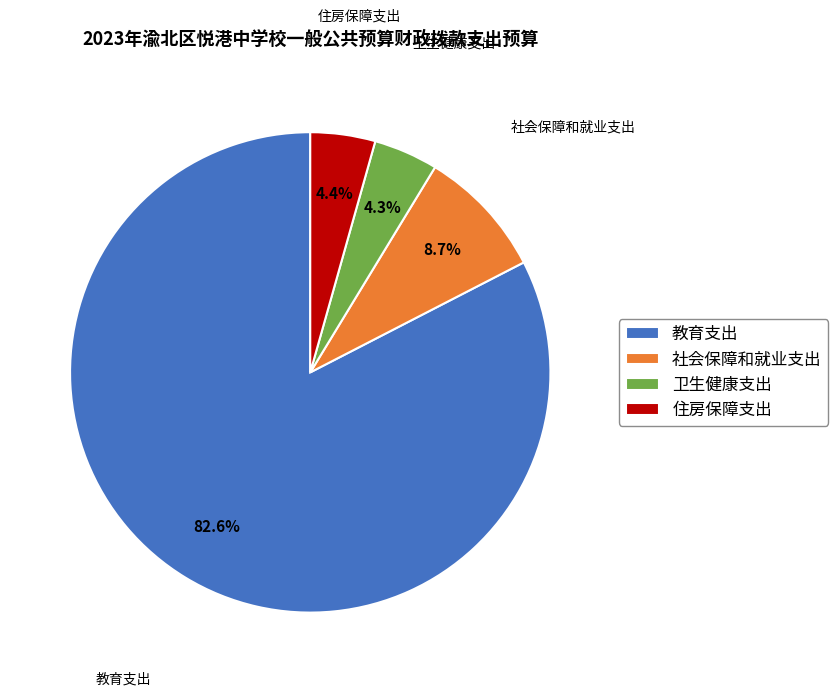

To the nearest percent, what percentage of the pie is 教育支出?

83%